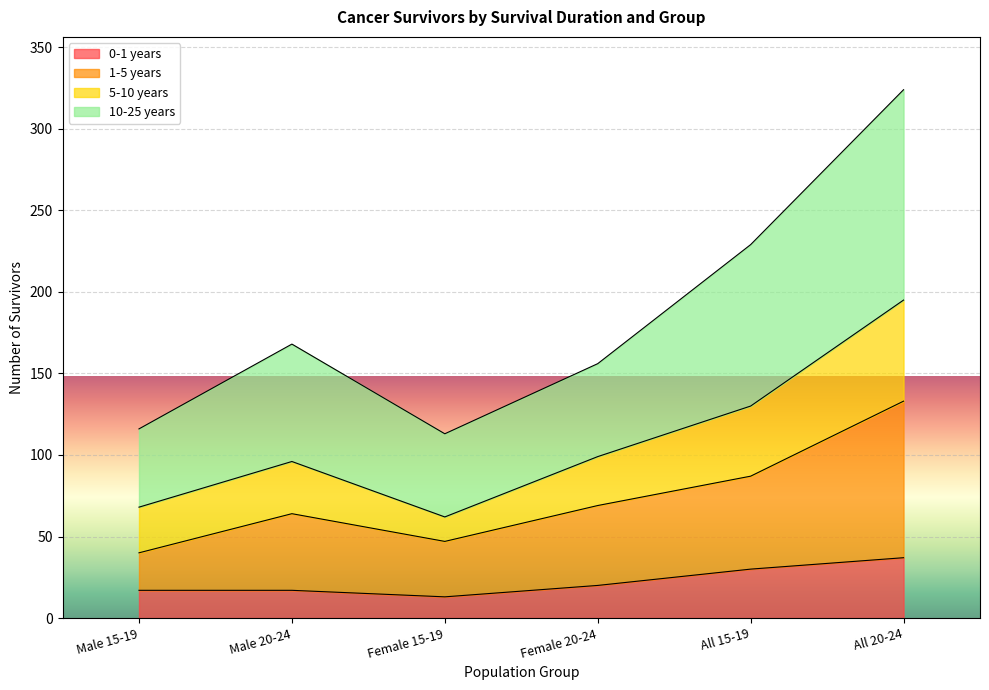

What is the maximum value shown in the chart?

324